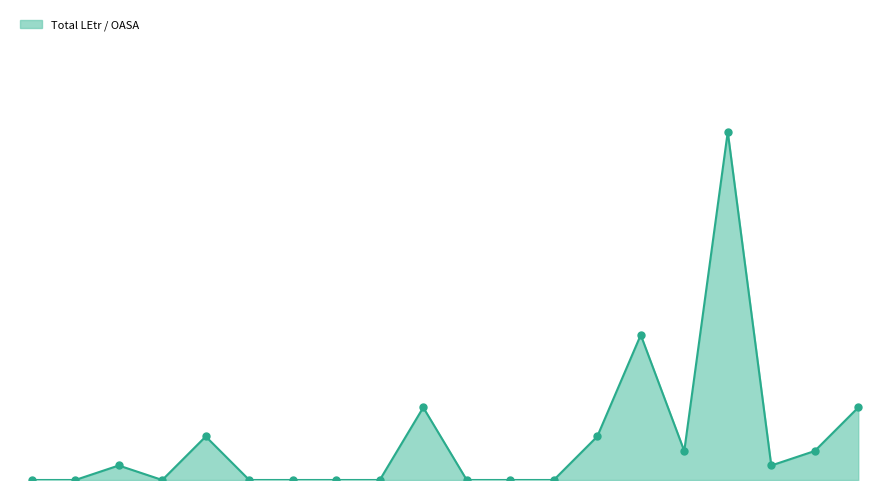

Which series contains the highest Y value?

Total LEtr / OASA line